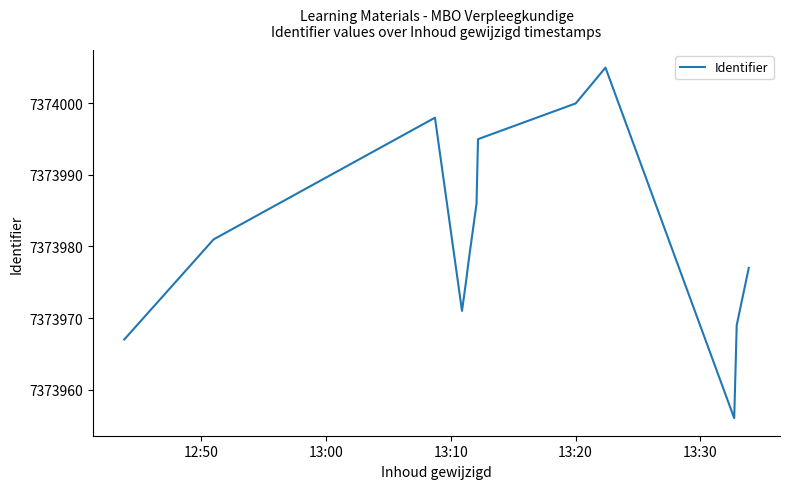

What is the minimum value shown in the chart?

7373956